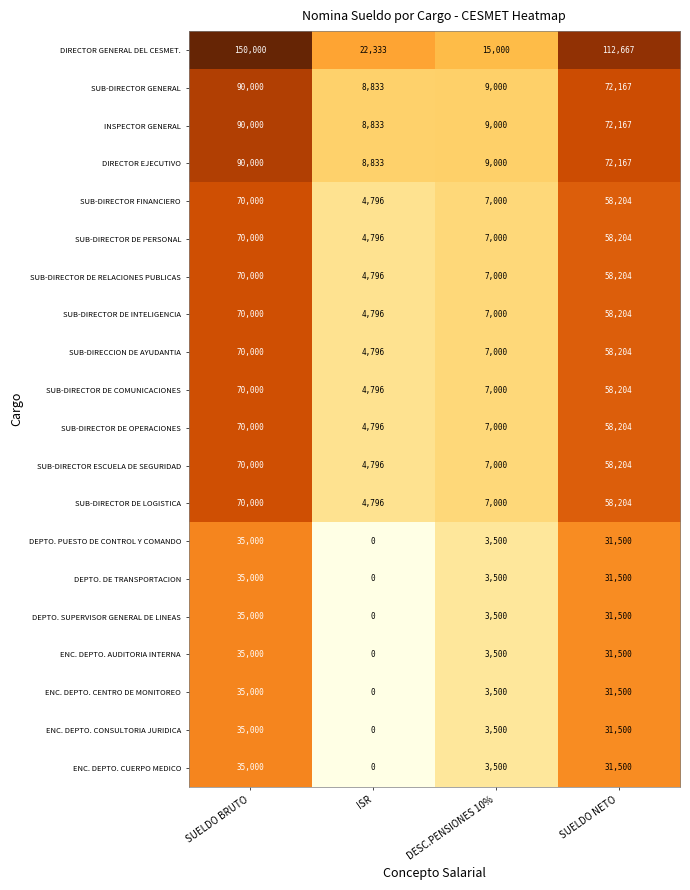

True or false: DEPTO. PUESTO DE CONTROL Y COMANDO has a value of 21105 at ISR.

False